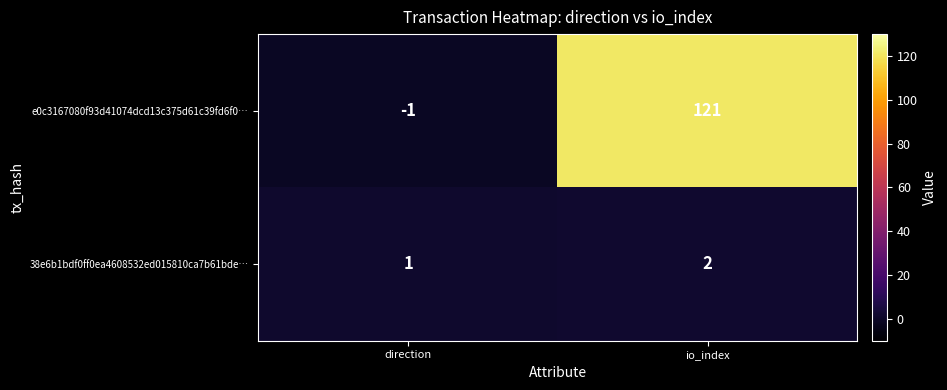

Reading right to left, transcribe all the data shown in this chart.

e0c3167080f93d41074dcd13c375d61c39fd6f0…: 121	-1
38e6b1bdf0ff0ea4608532ed015810ca7b61bde…: 2	1